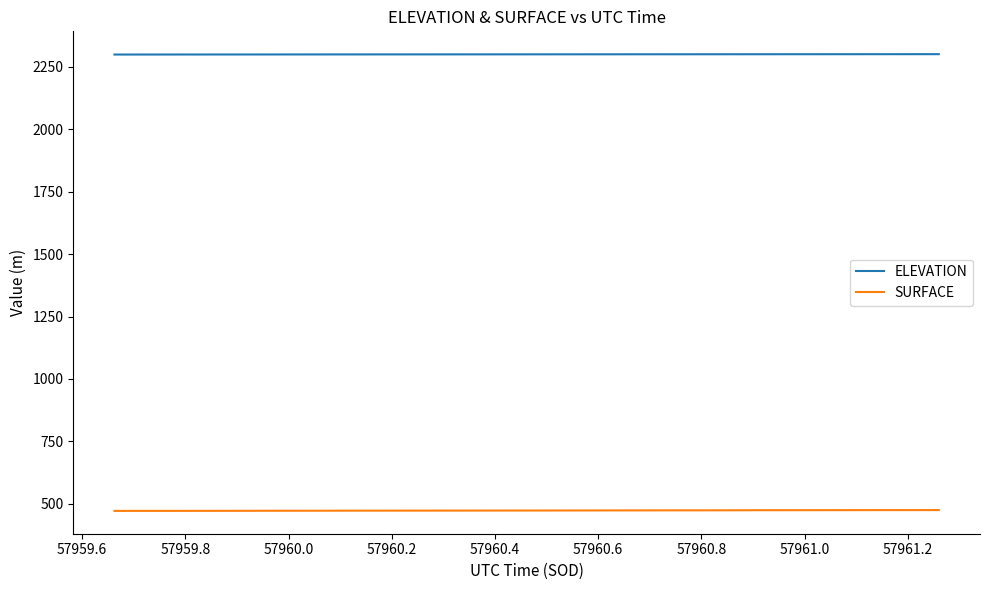

What is the maximum value shown in the chart?

2300.9